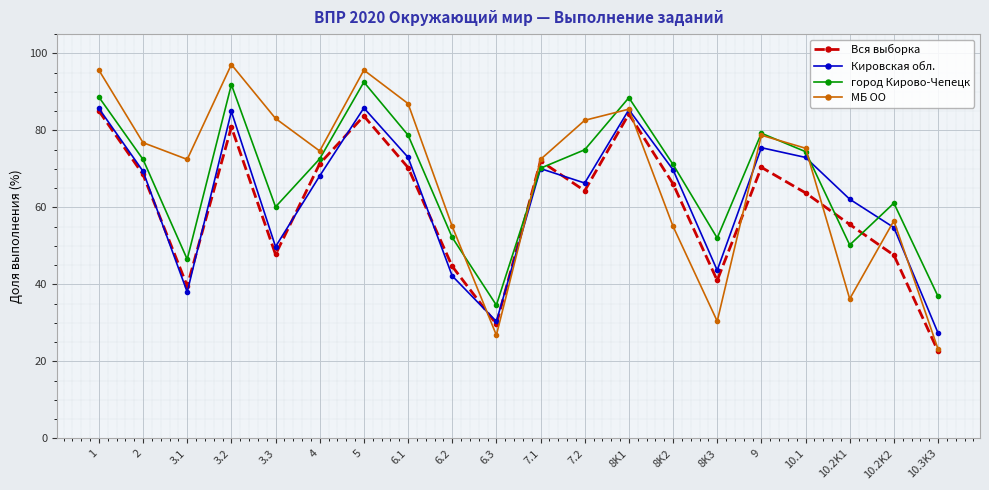

Which series has the widest spread of values?

МБ ОО